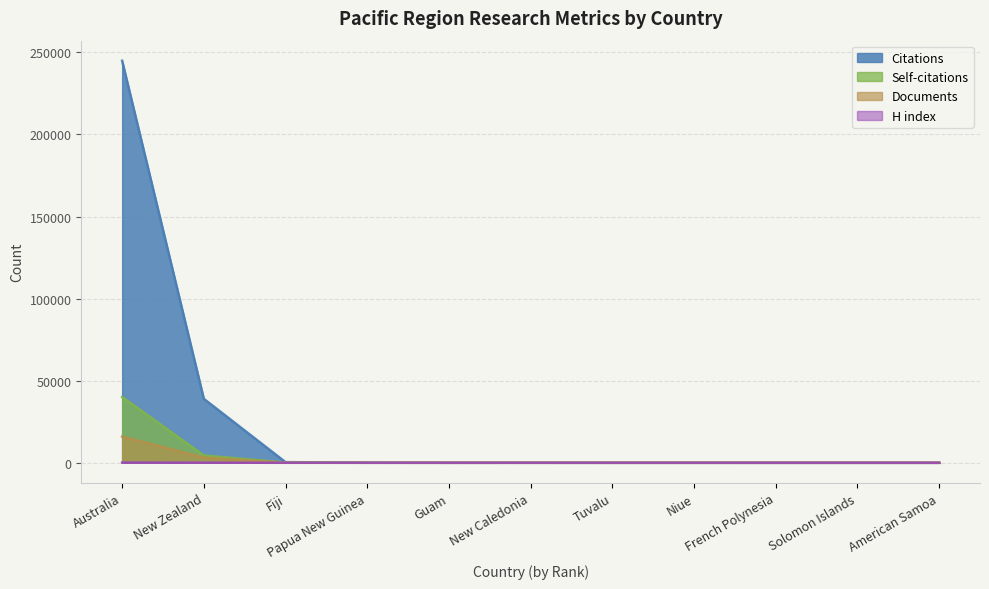

How many interior local valleys does the H index series have?

1